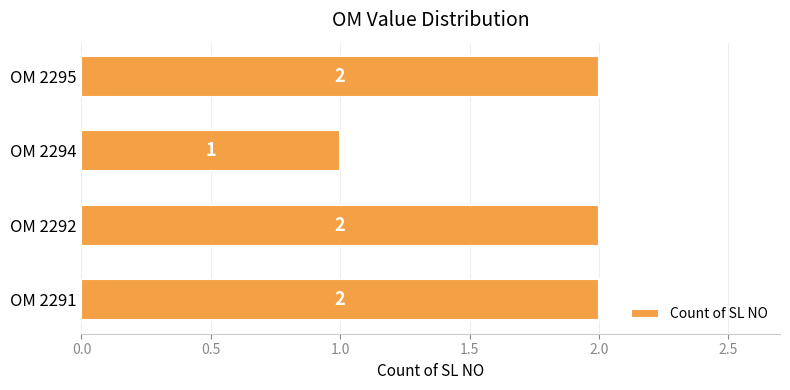

Is it true that the value at OM 2292 is 2?

True